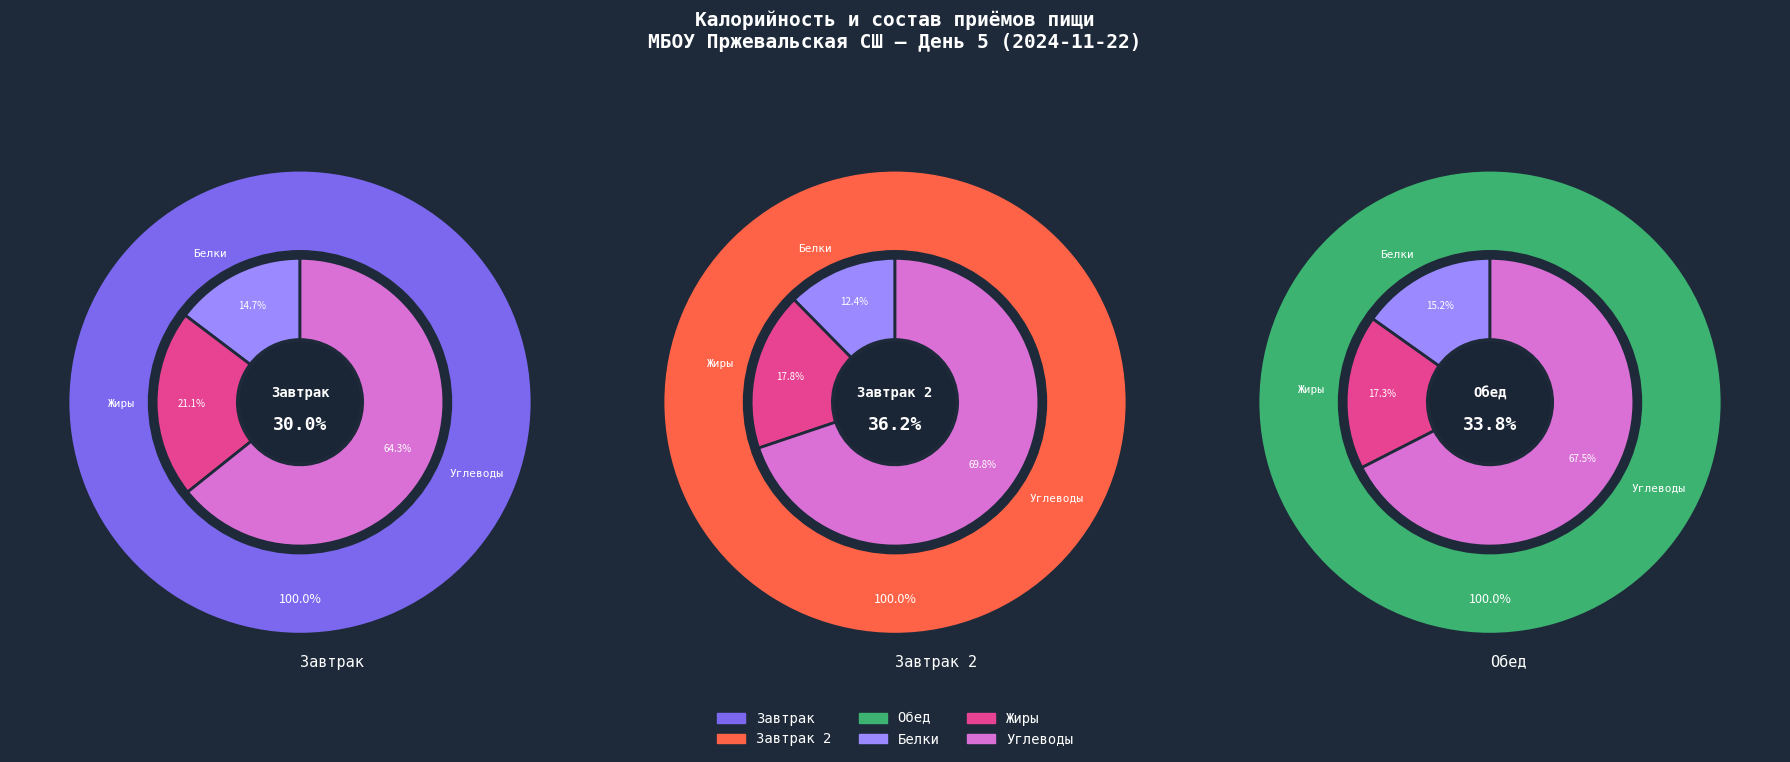

Is it true that Обед is 41% of the pie?

False